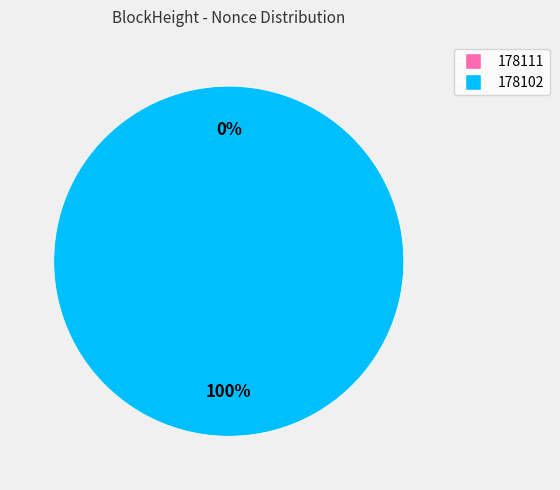

Do 178111 and 178102 together represent more than half of the pie?

Yes